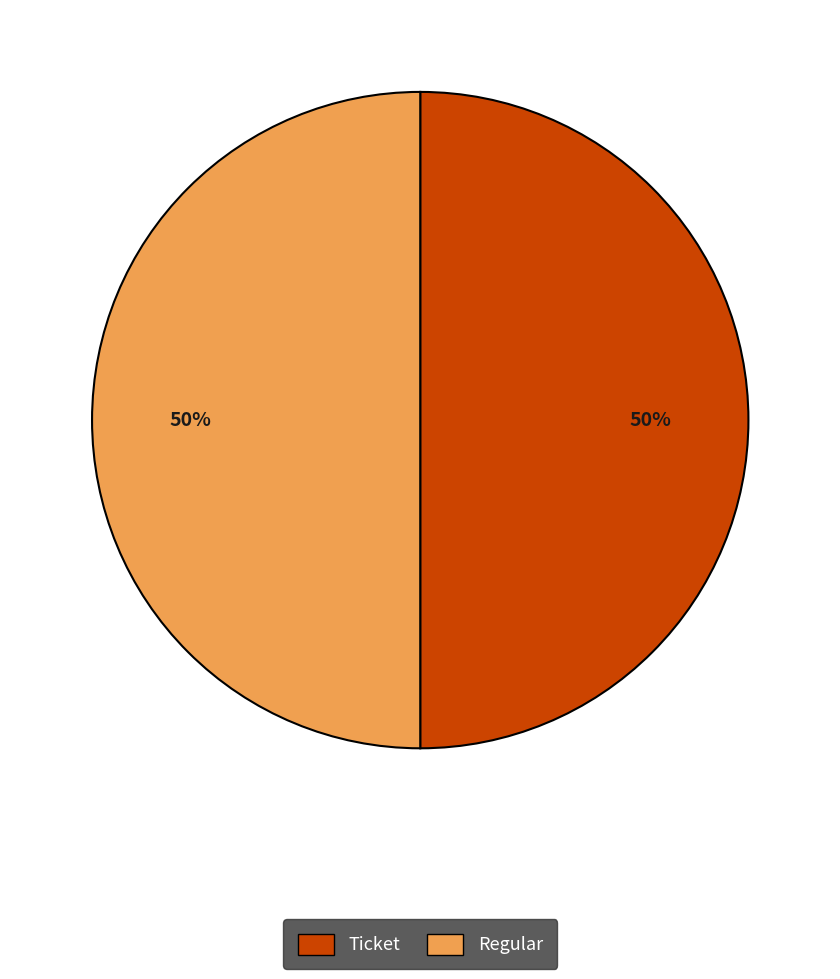

How many slices are in this pie chart?

2